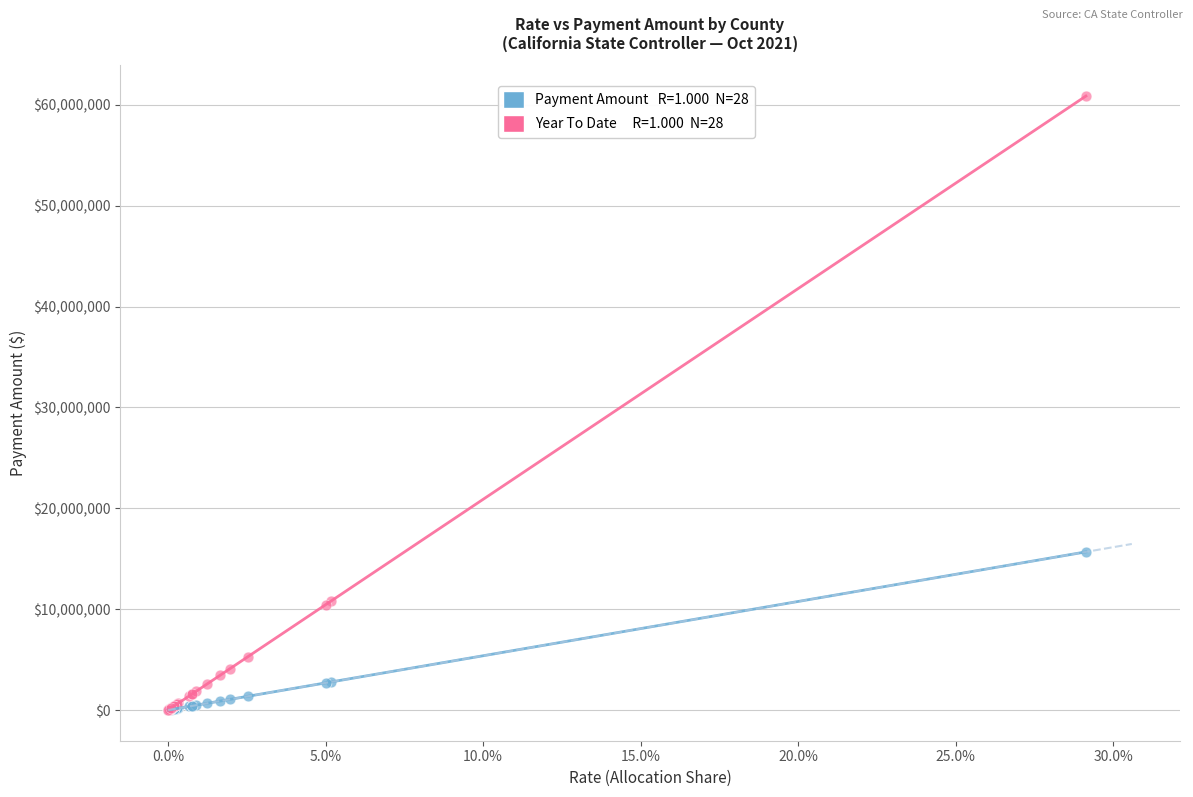

Across all series, what Y value is closest to 30434353?

15678324.6